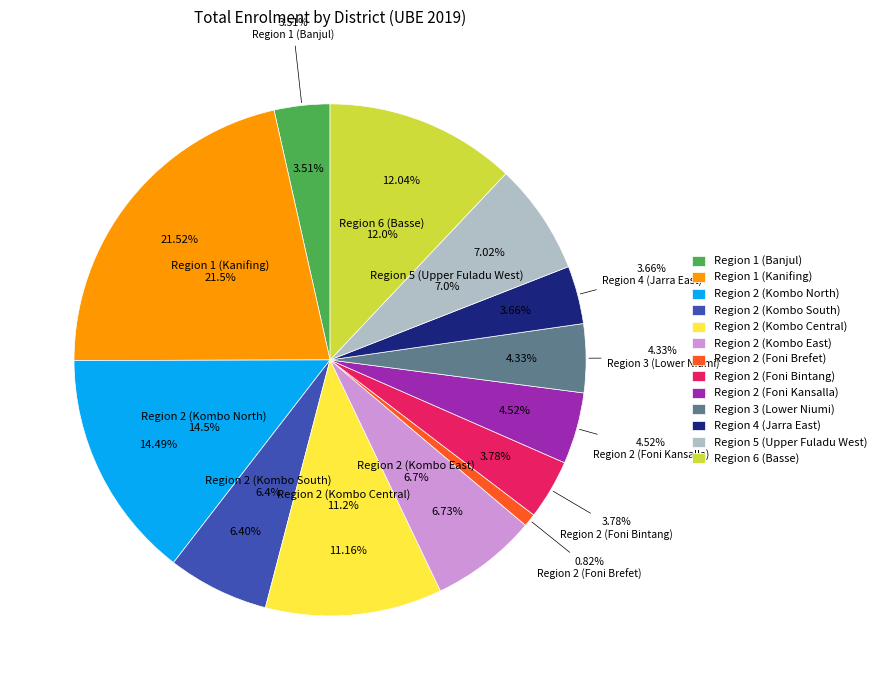

What is the ratio of the value at Region 2 (Foni Brefet) to the value at Region 2 (Kombo Central)?

0.1